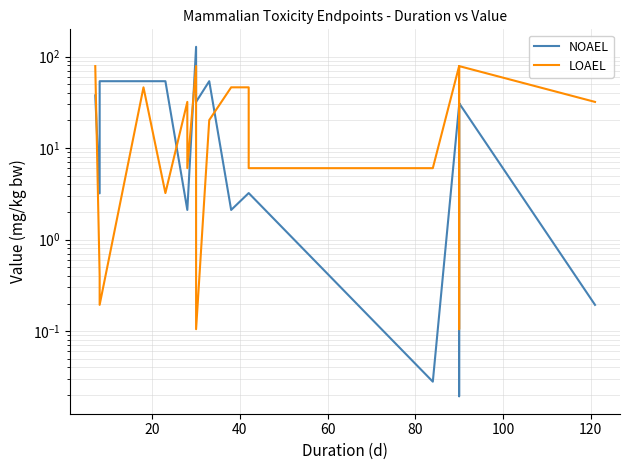

What is the label of the 7th point from the left?

120